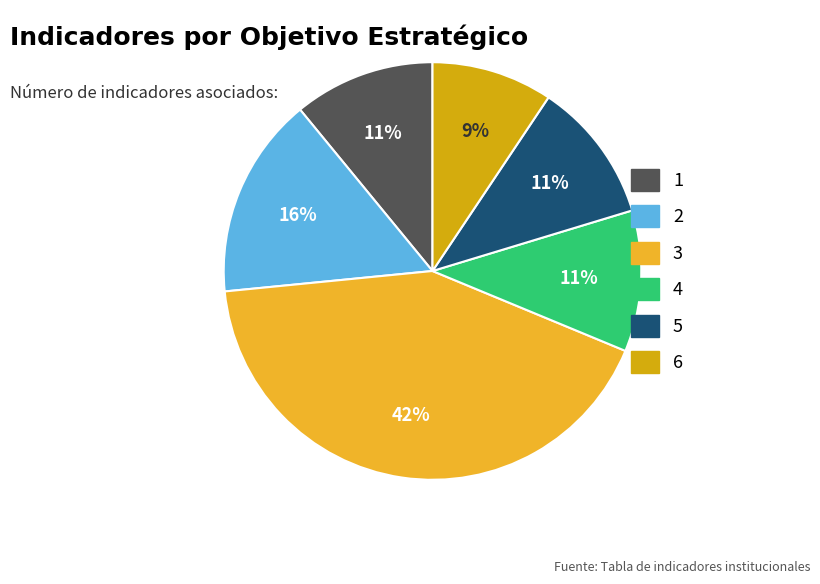

Between 3 and 6, which is larger?

3